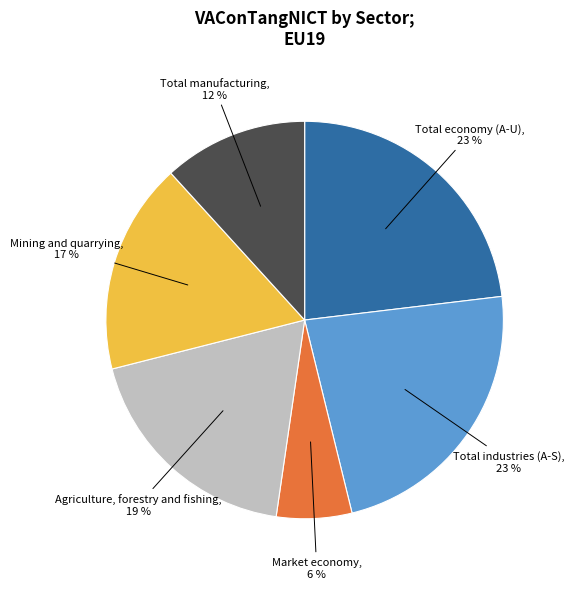

Is there a majority slice in this chart?

No